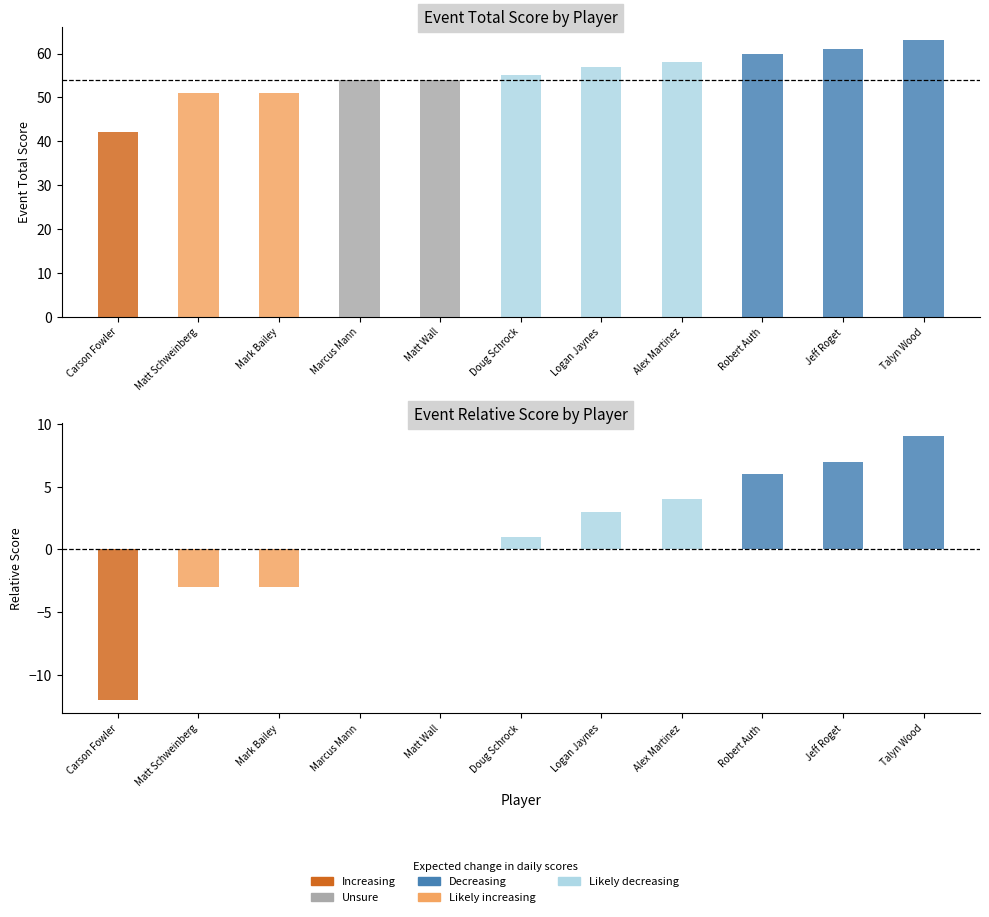

What is the highest value of the event_relative_score series?

9